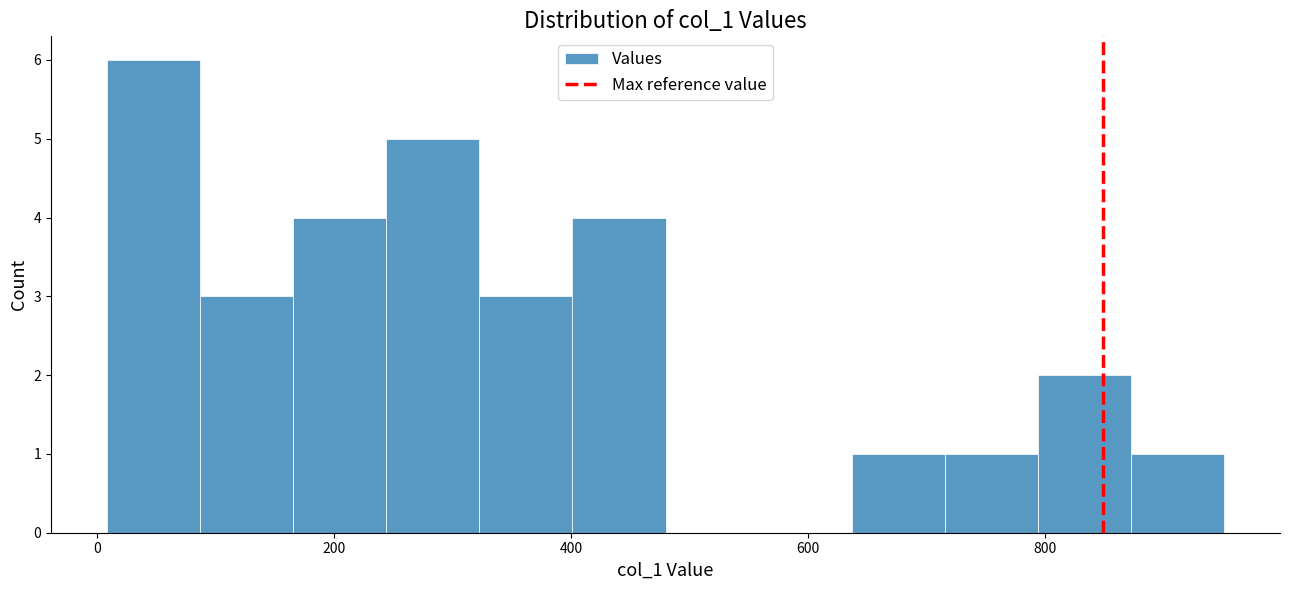

Around what value on the x-axis is the tallest bar? Give the approximate position of its centre, as read against the axis.

40